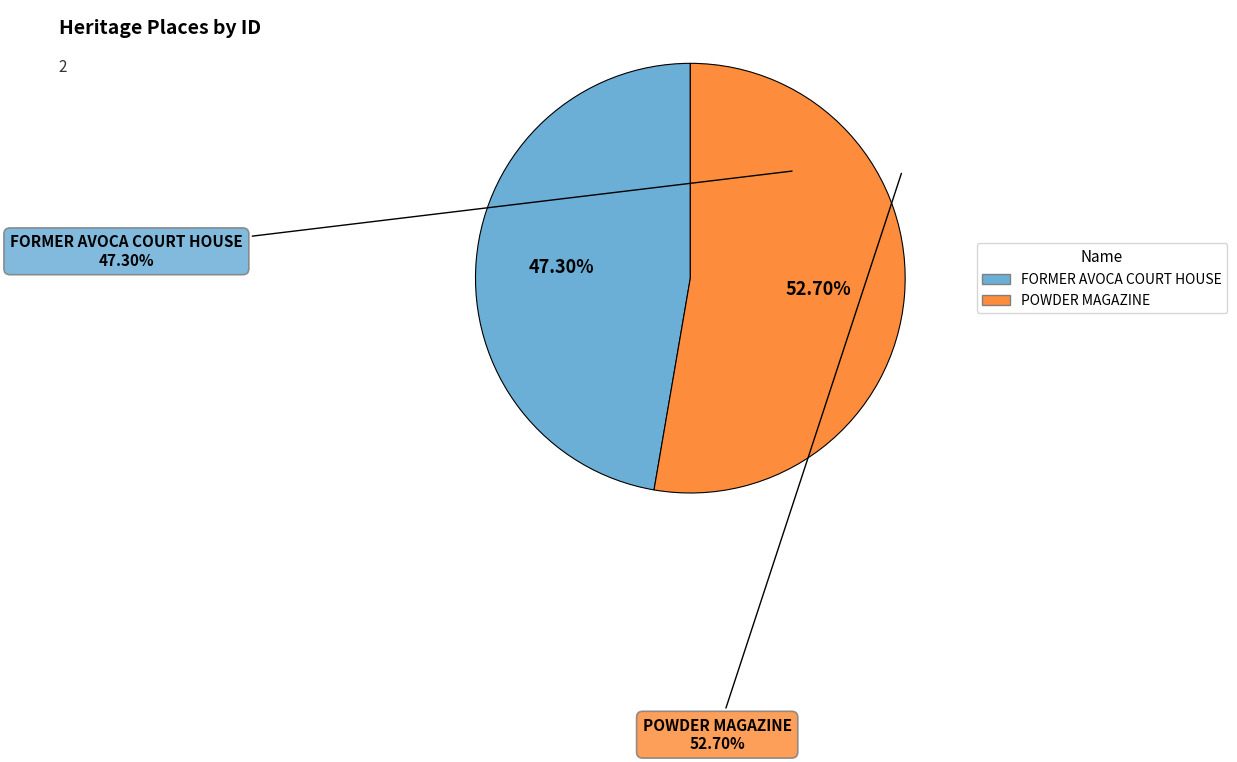

To the nearest percent, what is the average slice percentage?

50%